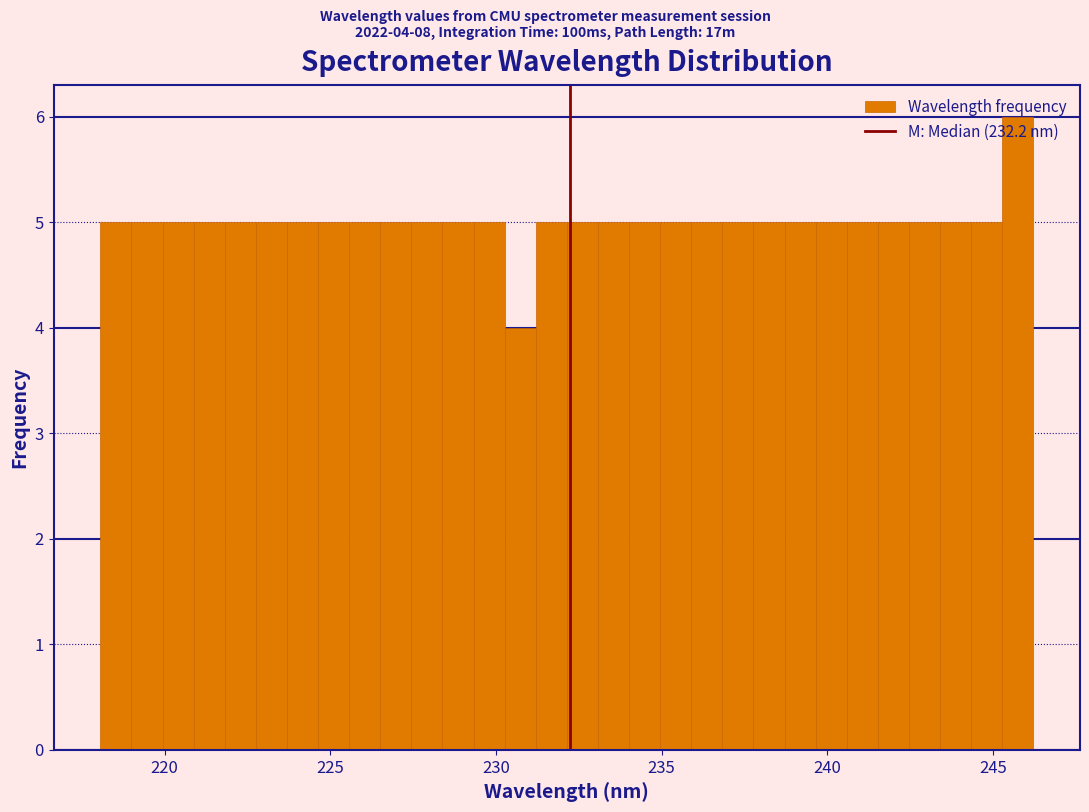

Around what value on the x-axis is the tallest bar? Give the approximate position of its centre, as read against the axis.

246.0